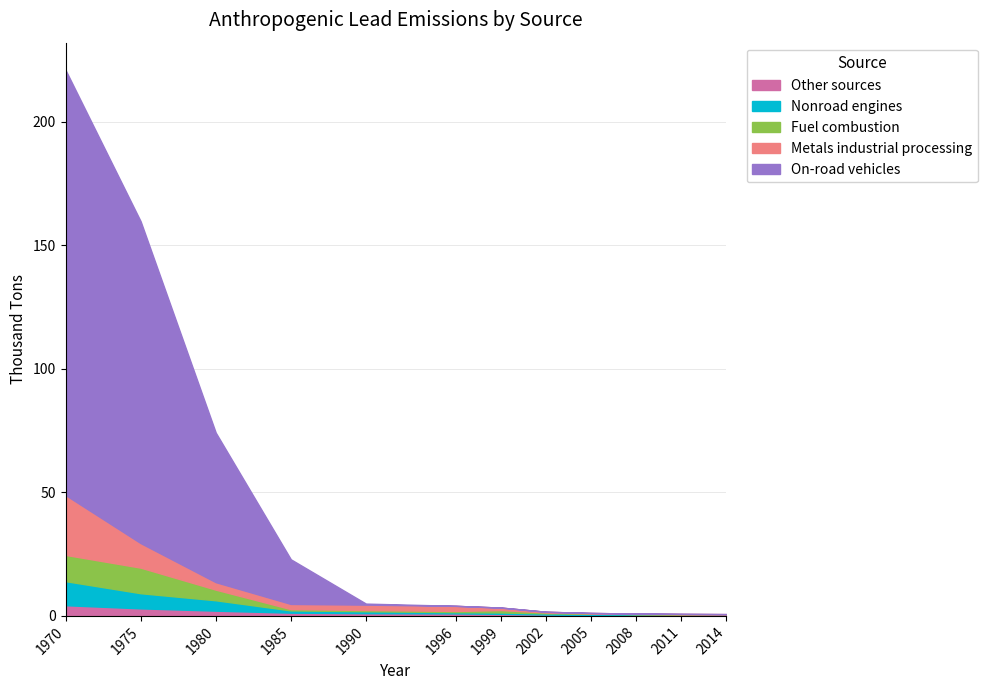

Which has a higher value, 2002 or 1999?

1999